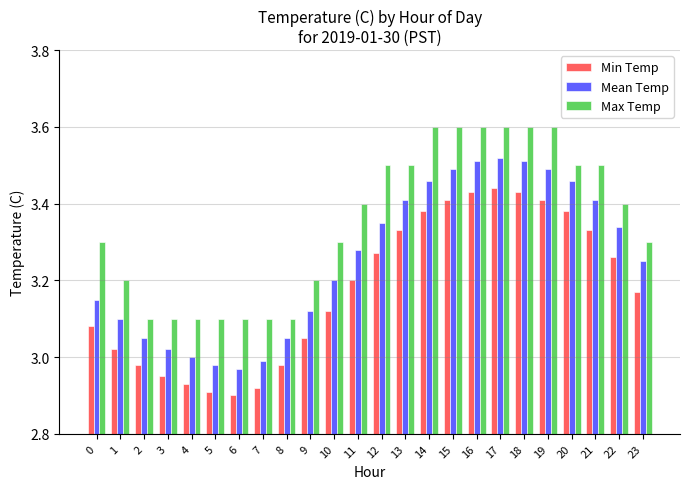

What is the highest value of the Max Temp series?

3.6